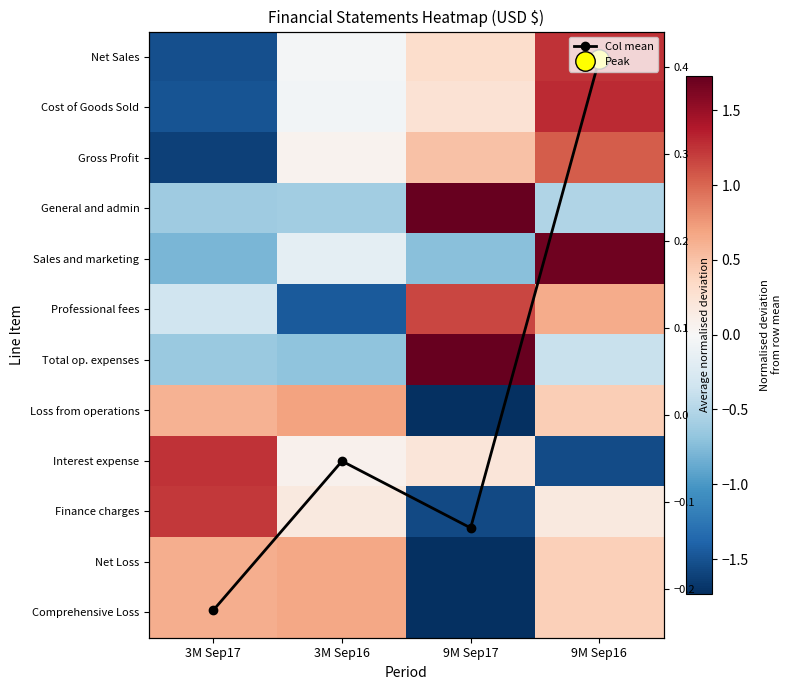

How many data points in Sales and marketing are less than 0?

3